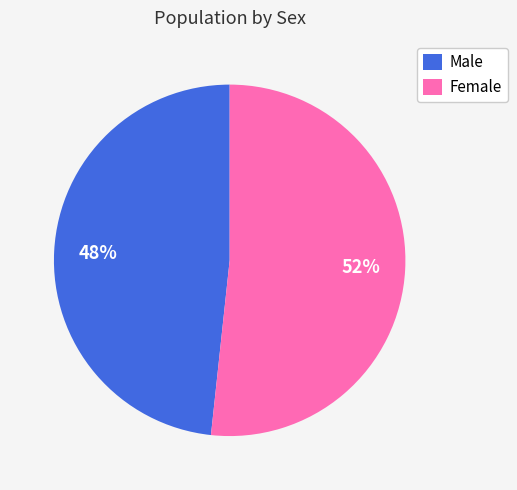

To the nearest percent, what portion does Female represent?

52%